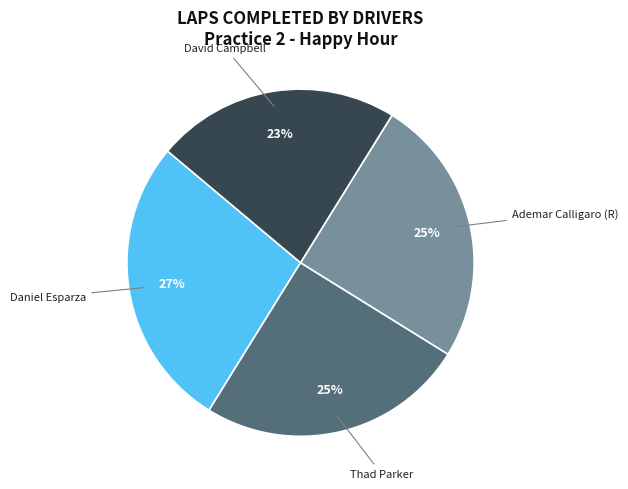

What is the smallest slice in the pie chart?

David Campbell